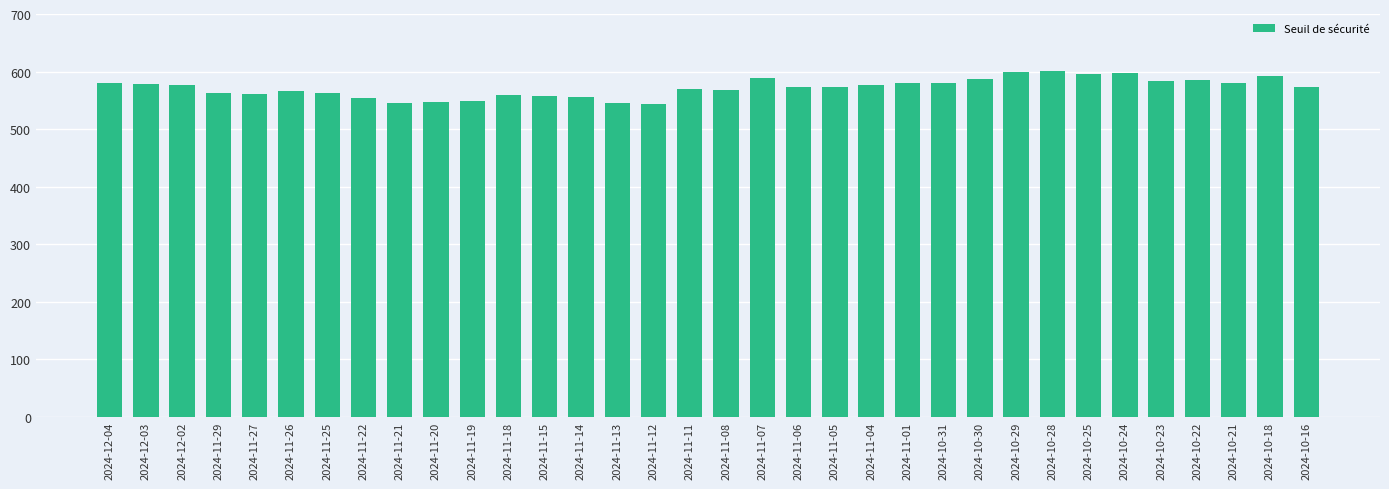

What is the difference between the values at 2024-11-20 and 2024-11-21?

0.5